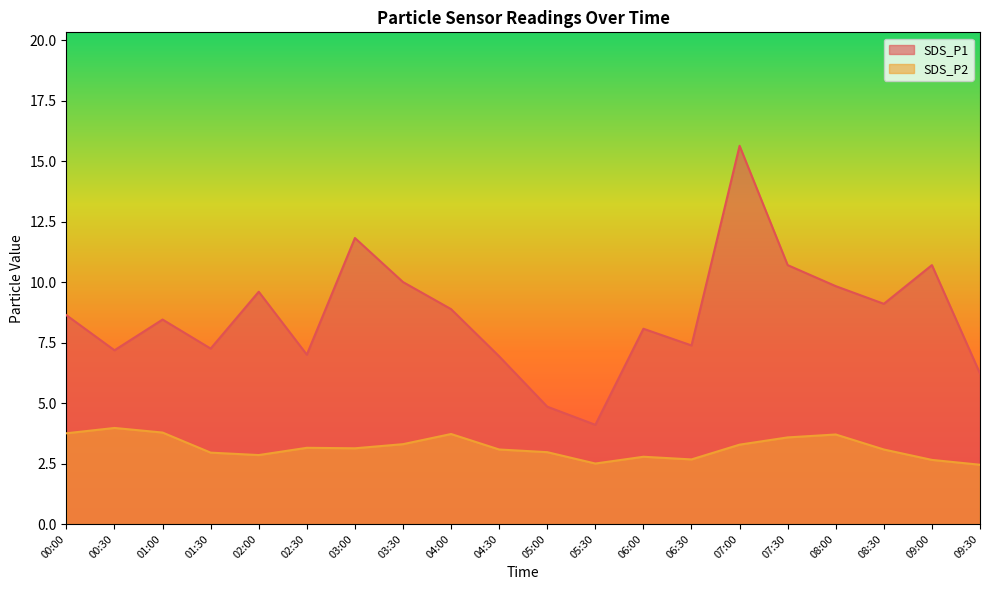

In SDS_P2, how many points are lower than both neighbors (excluding endpoints)?

4